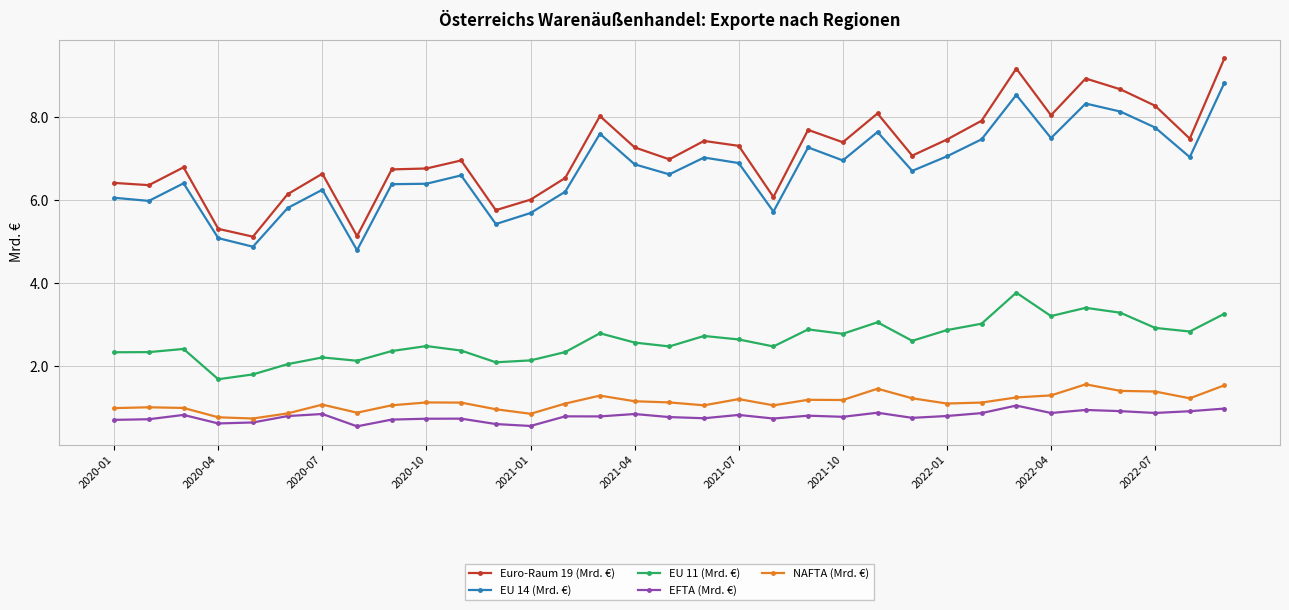

True or false: NAFTA (Mrd. €) has more than 0 interior local peaks.

True